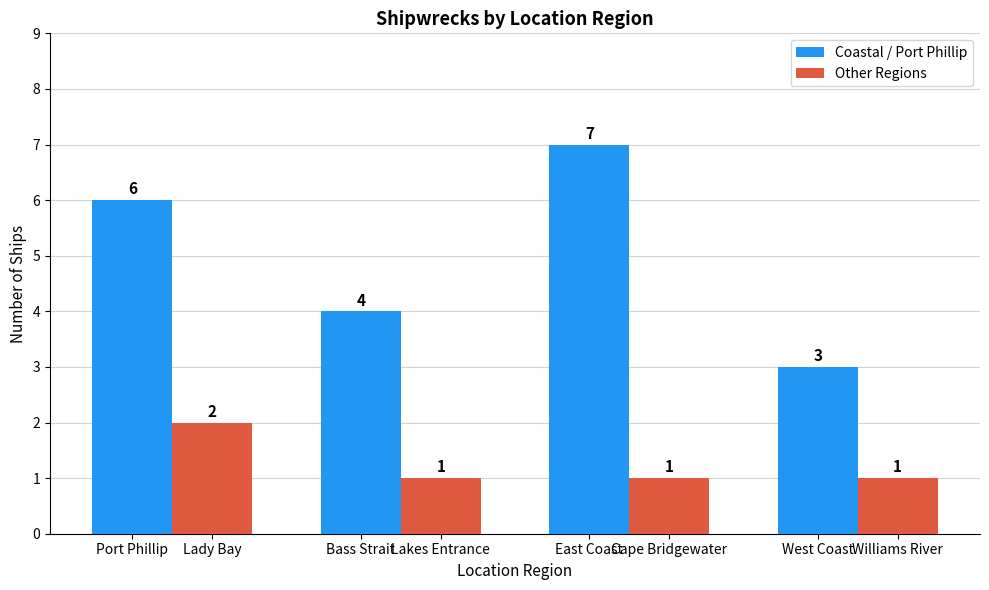

What is the average value of the Coastal / Port Phillip series?

5